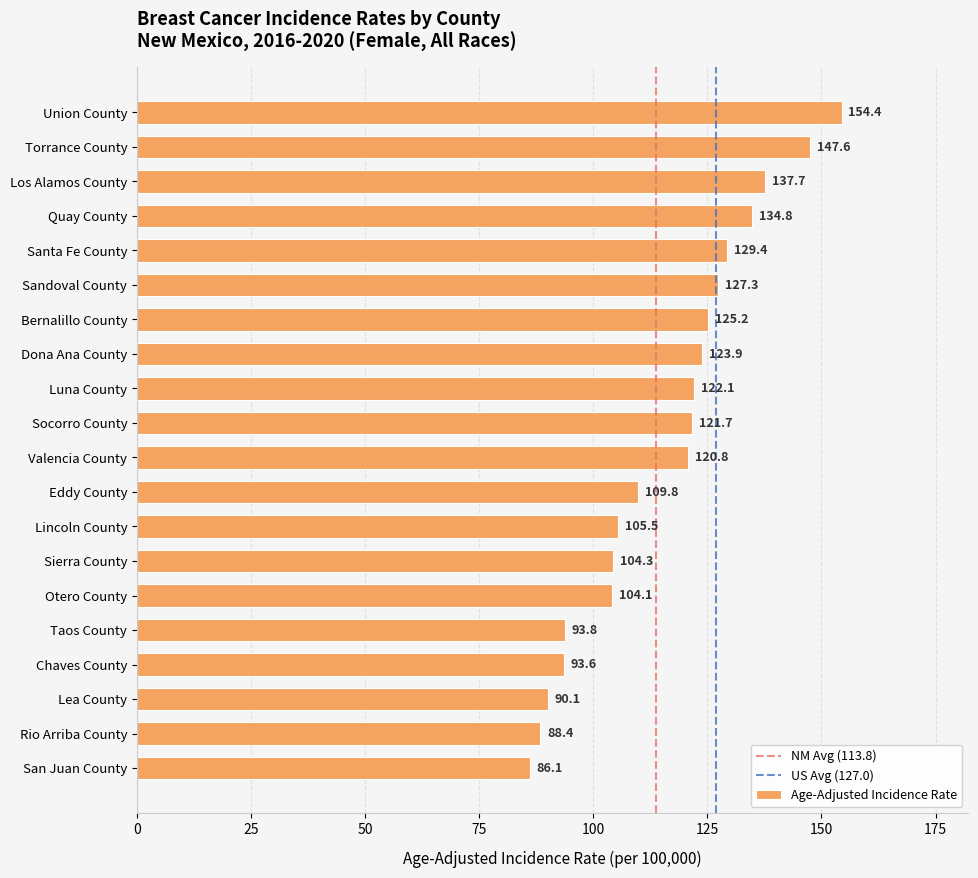

Reading top to bottom, list all the values displayed in this chart.

Union County=154.4	Torrance County=147.6	Los Alamos County=137.7	Quay County=134.8	Santa Fe County=129.4	Sandoval County=127.3	Bernalillo County=125.2	Dona Ana County=123.9	Luna County=122.1	Socorro County=121.7	Valencia County=120.8	Eddy County=109.8	Lincoln County=105.5	Sierra County=104.3	Otero County=104.1	Taos County=93.8	Chaves County=93.6	Lea County=90.1	Rio Arriba County=88.4	San Juan County=86.1